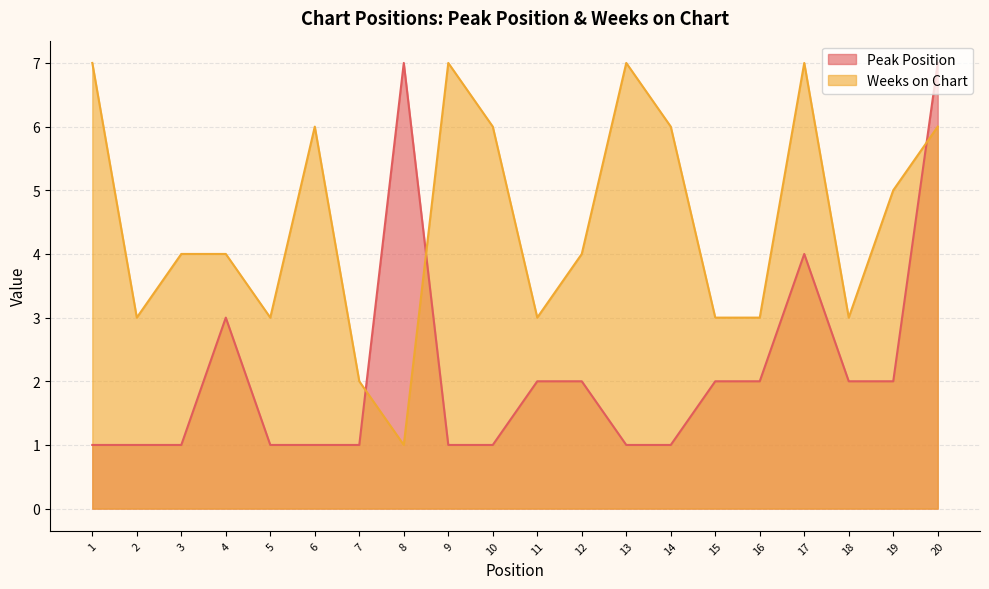

What is the minimum value shown in the chart?

1